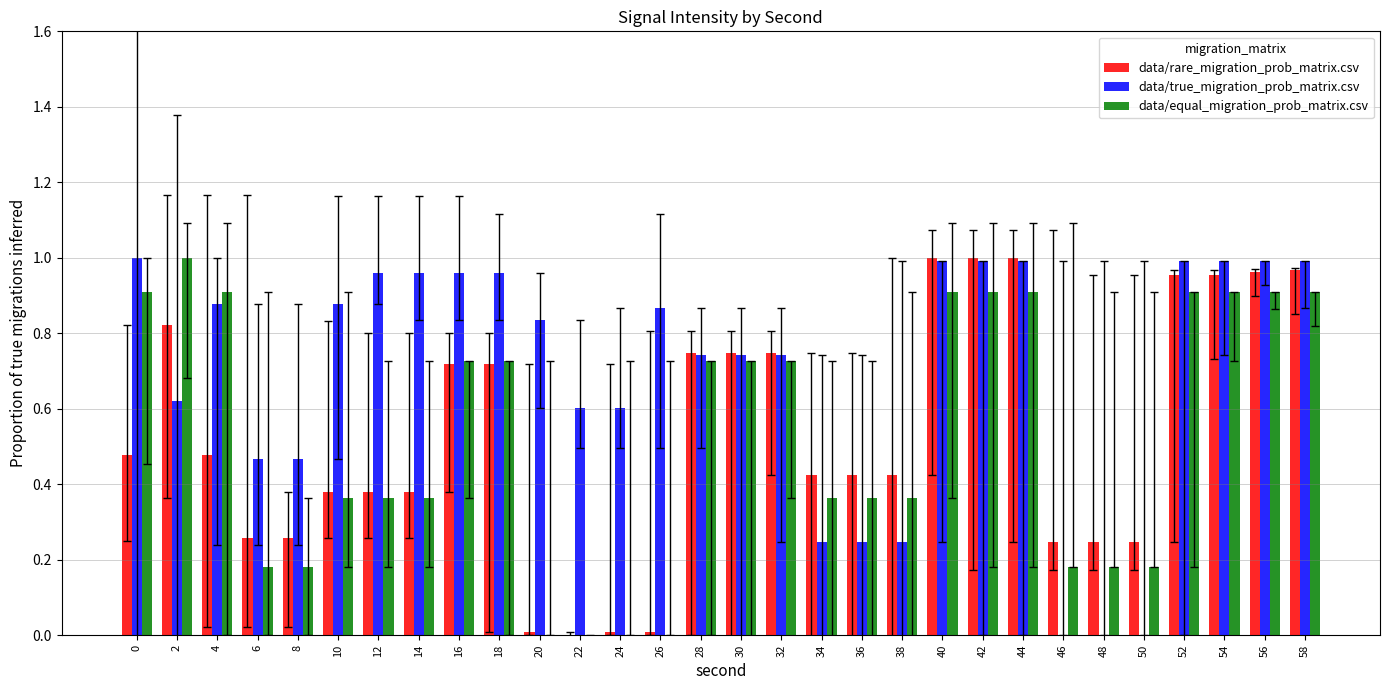

Is it true that data/true_migration_prob_matrix.csv equals 0.6 at 10?

False